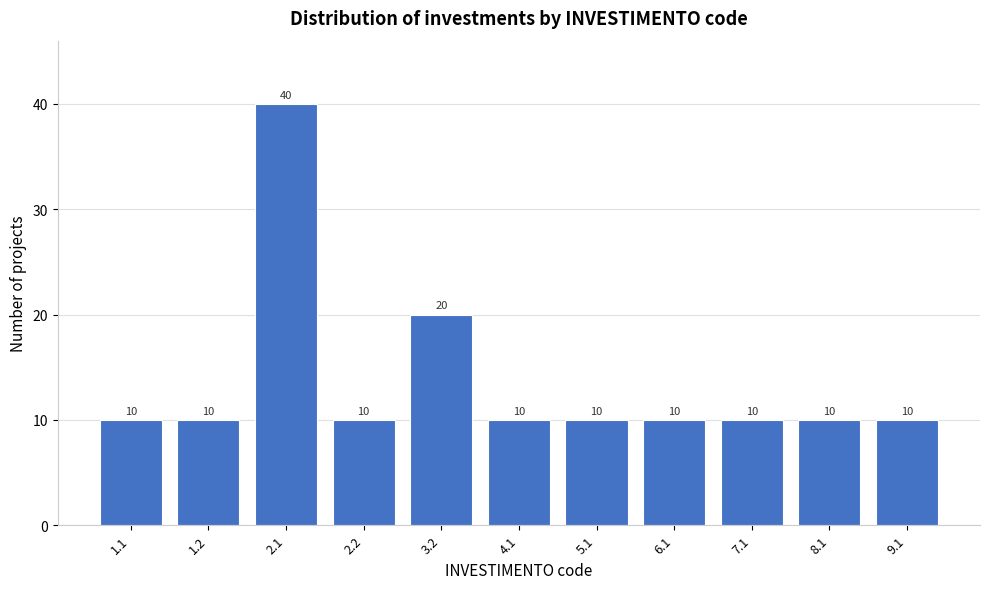

Reading left to right, extract all data points from this chart.

10	10	40	10	20	10	10	10	10	10	10